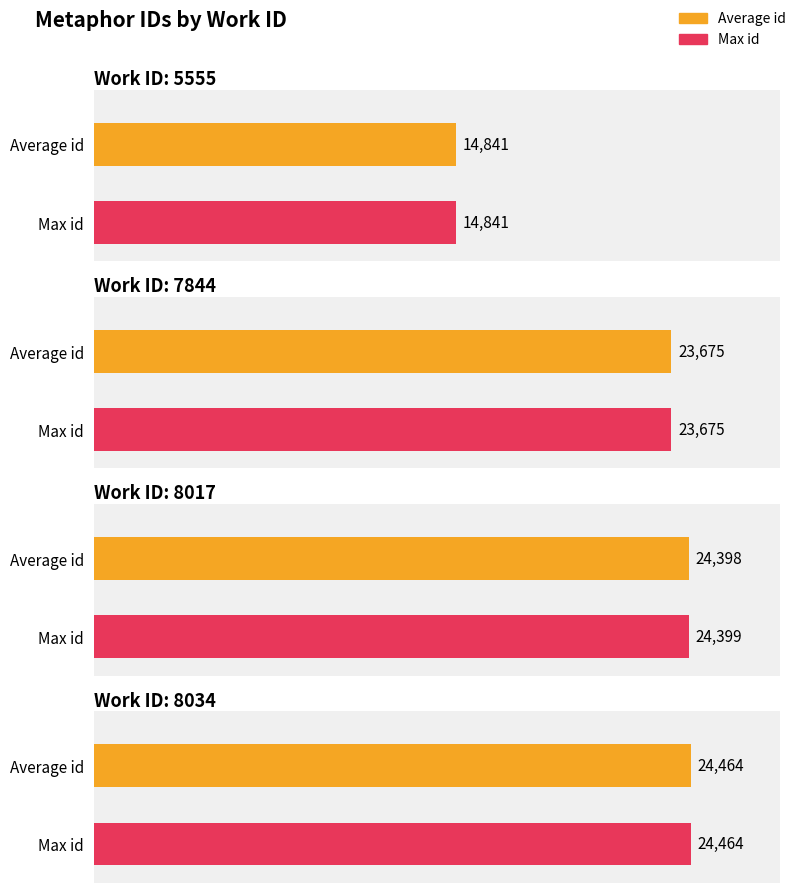

Is the value of Average id at 5555 greater than the value of Max id at 8034?

No